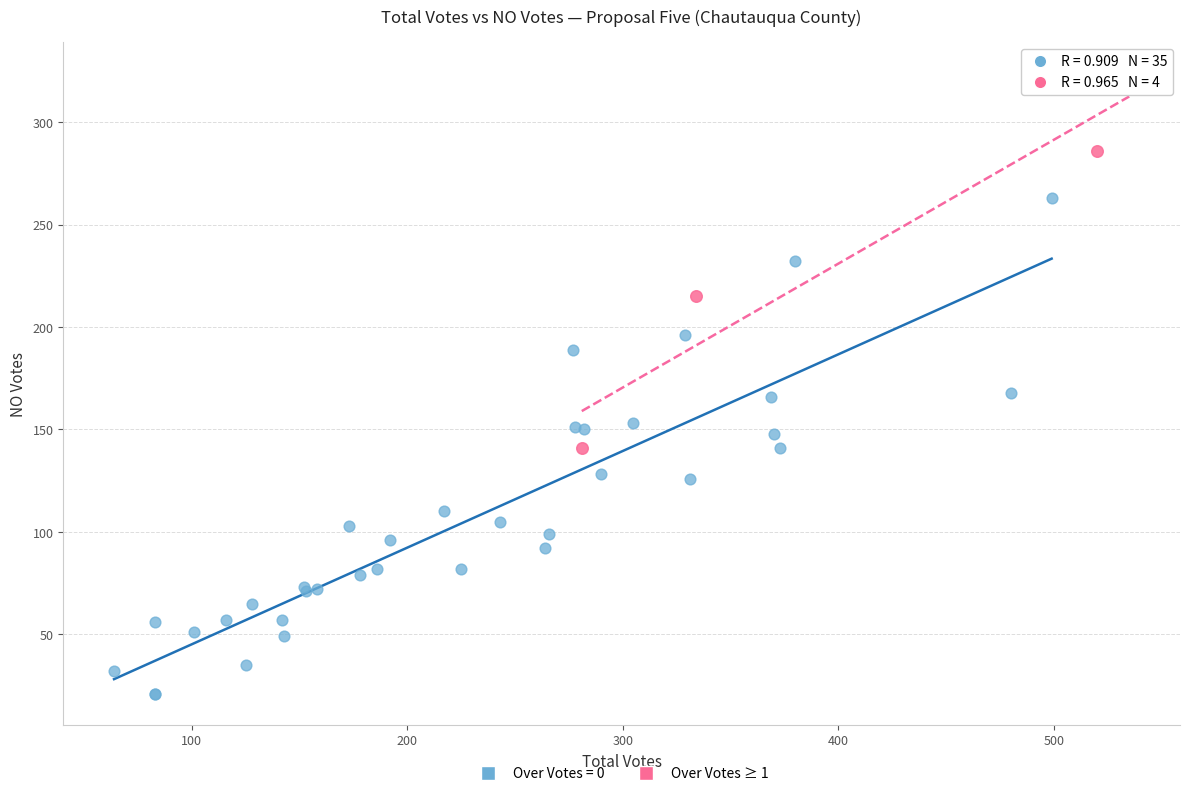

Which series reaches the minimum Y coordinate?

Over Votes = 0